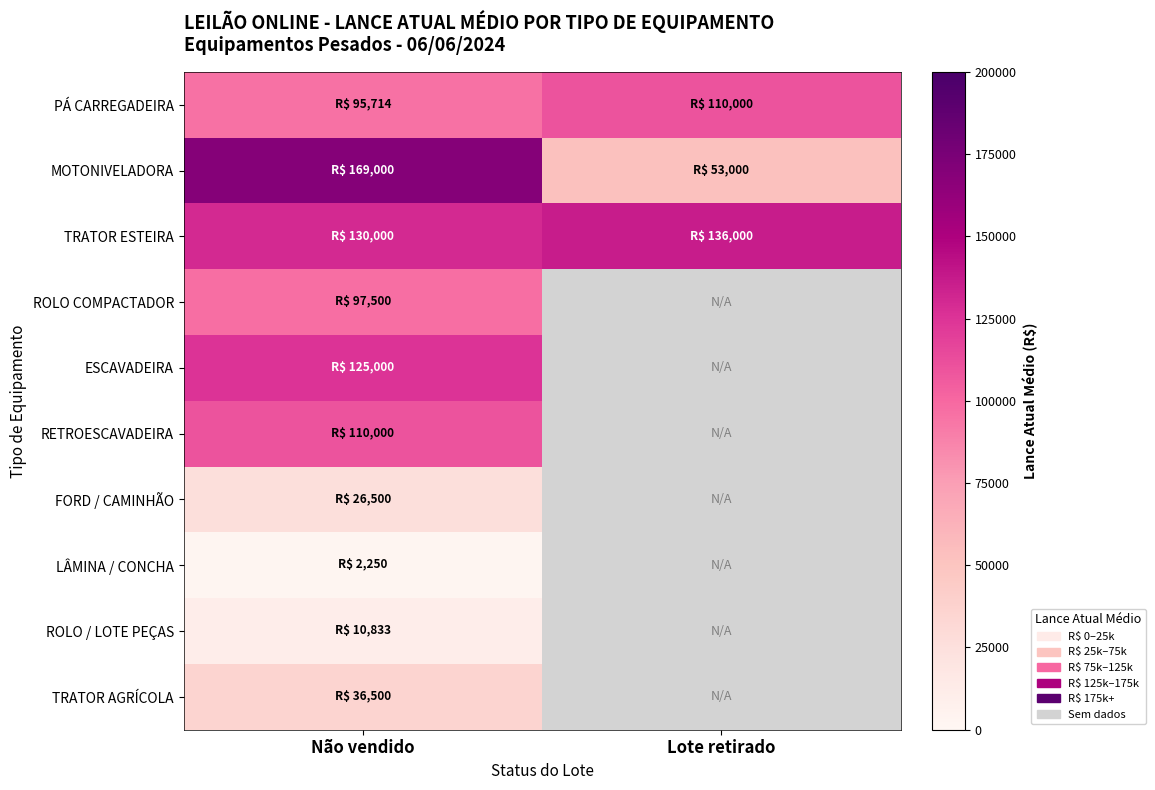

How many series are shown in this chart?

10